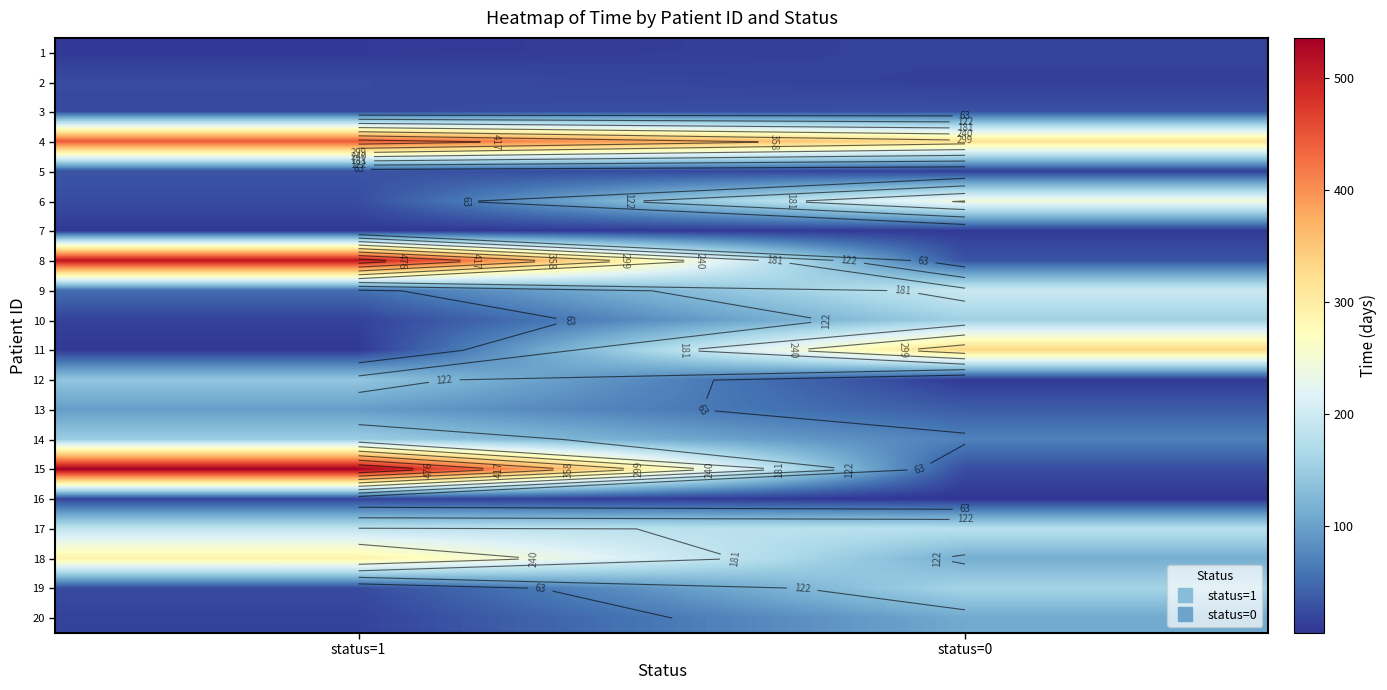

The value of 17 at status=1 is 185. True or false?

True